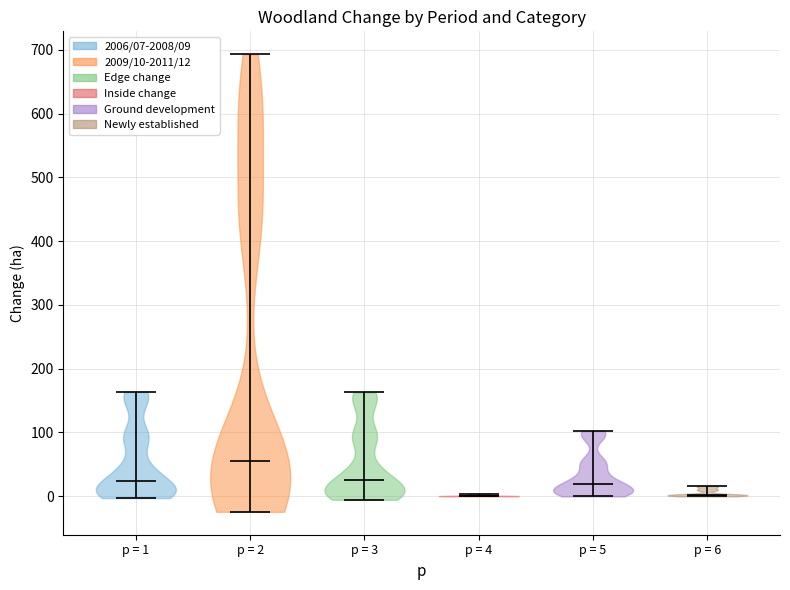

Reading left to right, read every violin against the y-axis: where its median line is, and the lowest and highest points it reaches. The values are not printed on the chart, so give them approximately, as read against the axis.

p = 1: median line 20, lowest point 0, highest point 160
p = 2: median line 50, lowest point -20, highest point 690
p = 3: median line 30, lowest point -10, highest point 160
p = 4: median line 0, lowest point 0, highest point 0
p = 5: median line 20, lowest point 0, highest point 100
p = 6: median line 0, lowest point 0, highest point 20